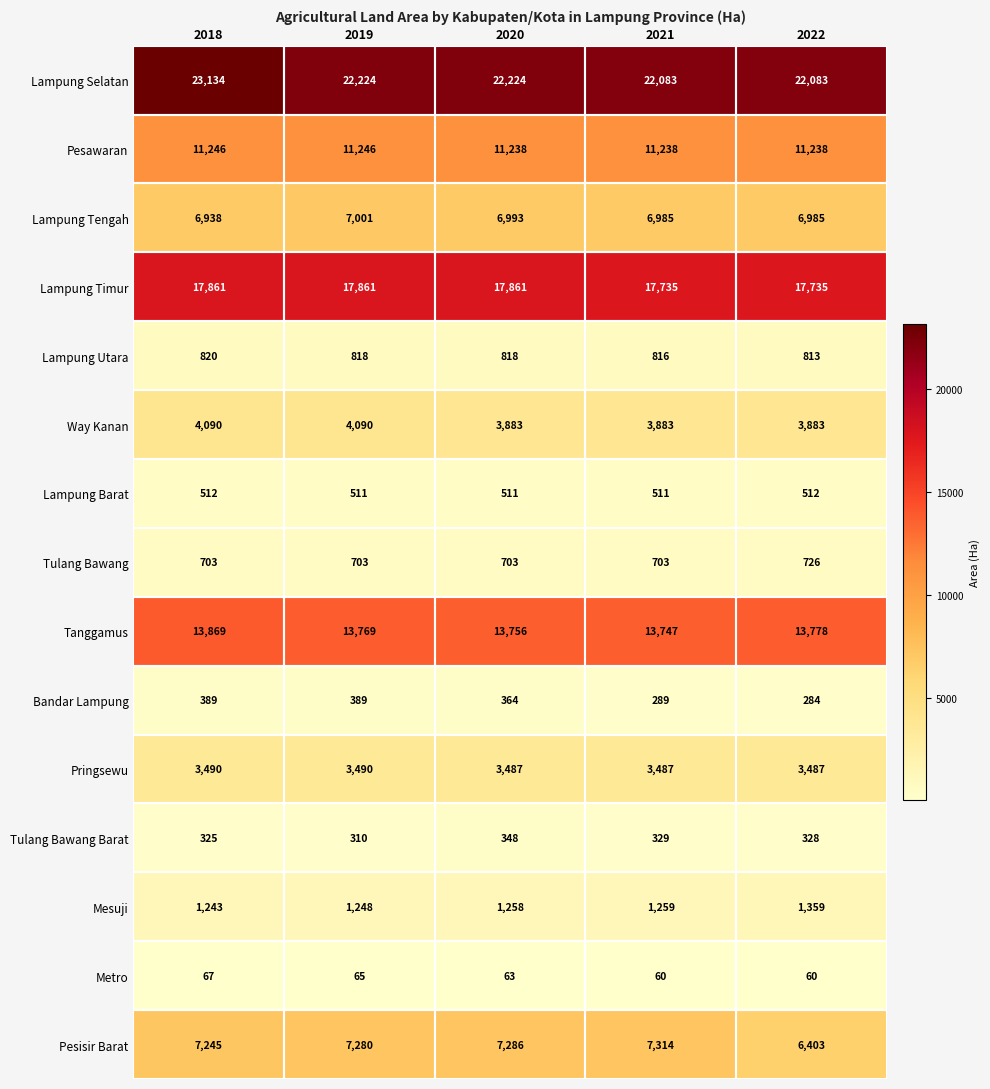

The Pesisir Barat series shows 3522 at 2021. True or false?

False